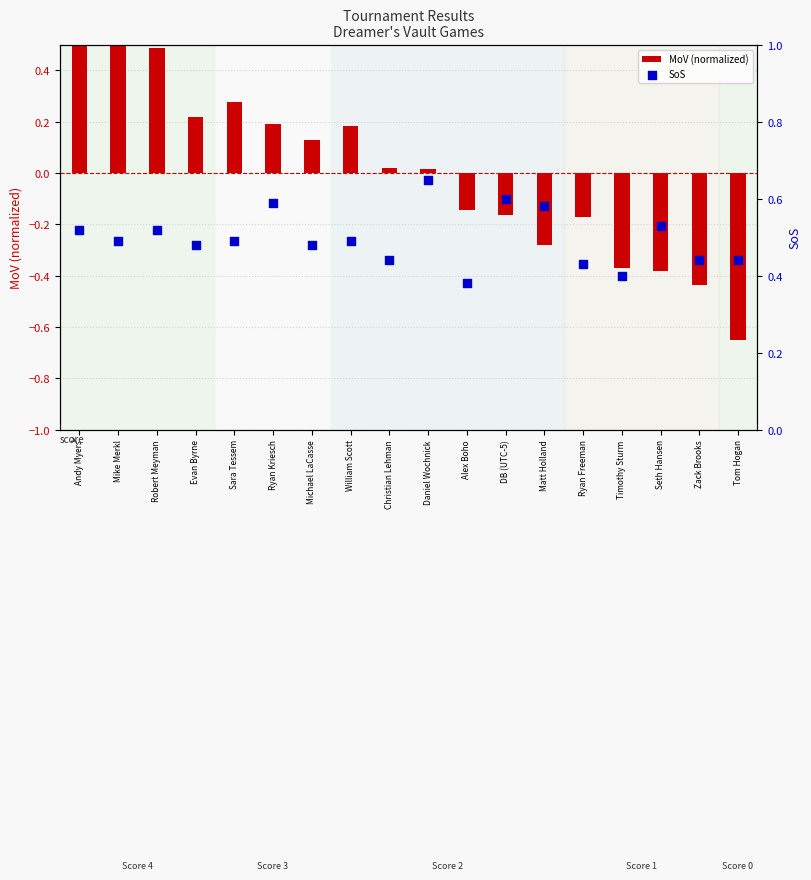

Which series has the largest Y range (max minus min)?

MoV (normalized)